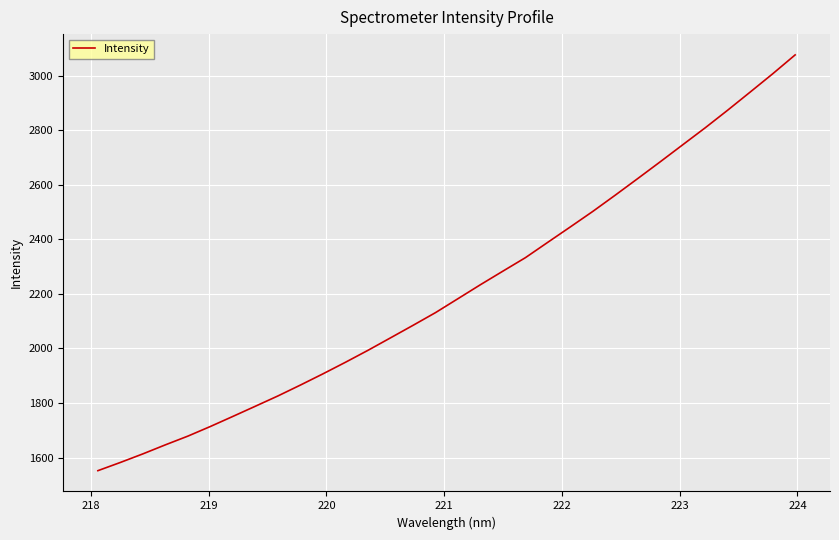

What is the smallest value displayed?

1551.8